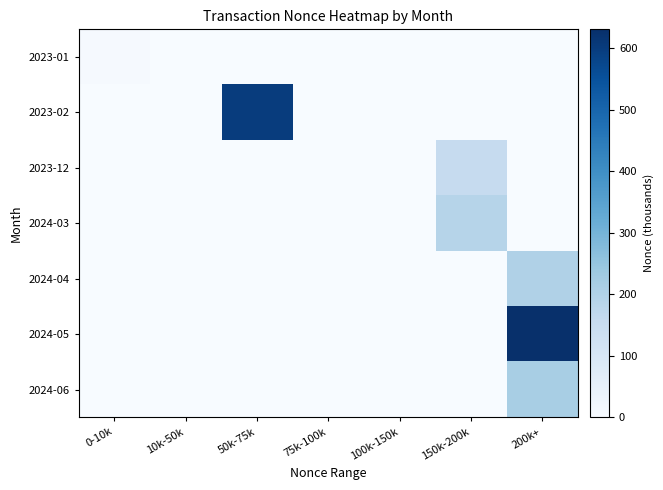

Between 0-10k and 150k-200k, which series saw the biggest shift?

2024-03